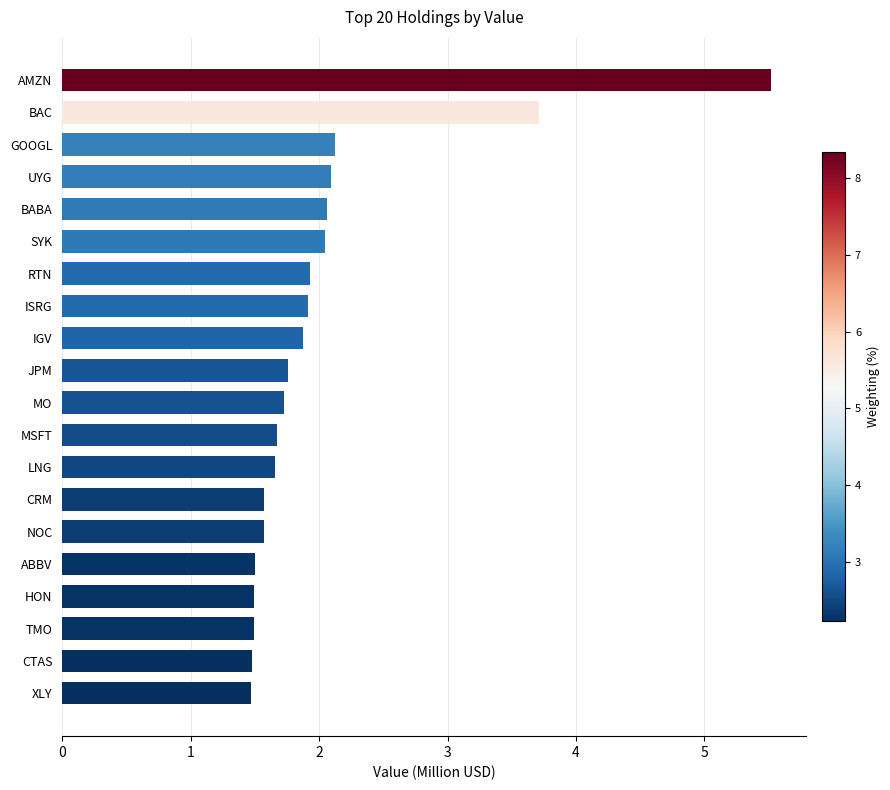

What is the sum of all values?

40.7